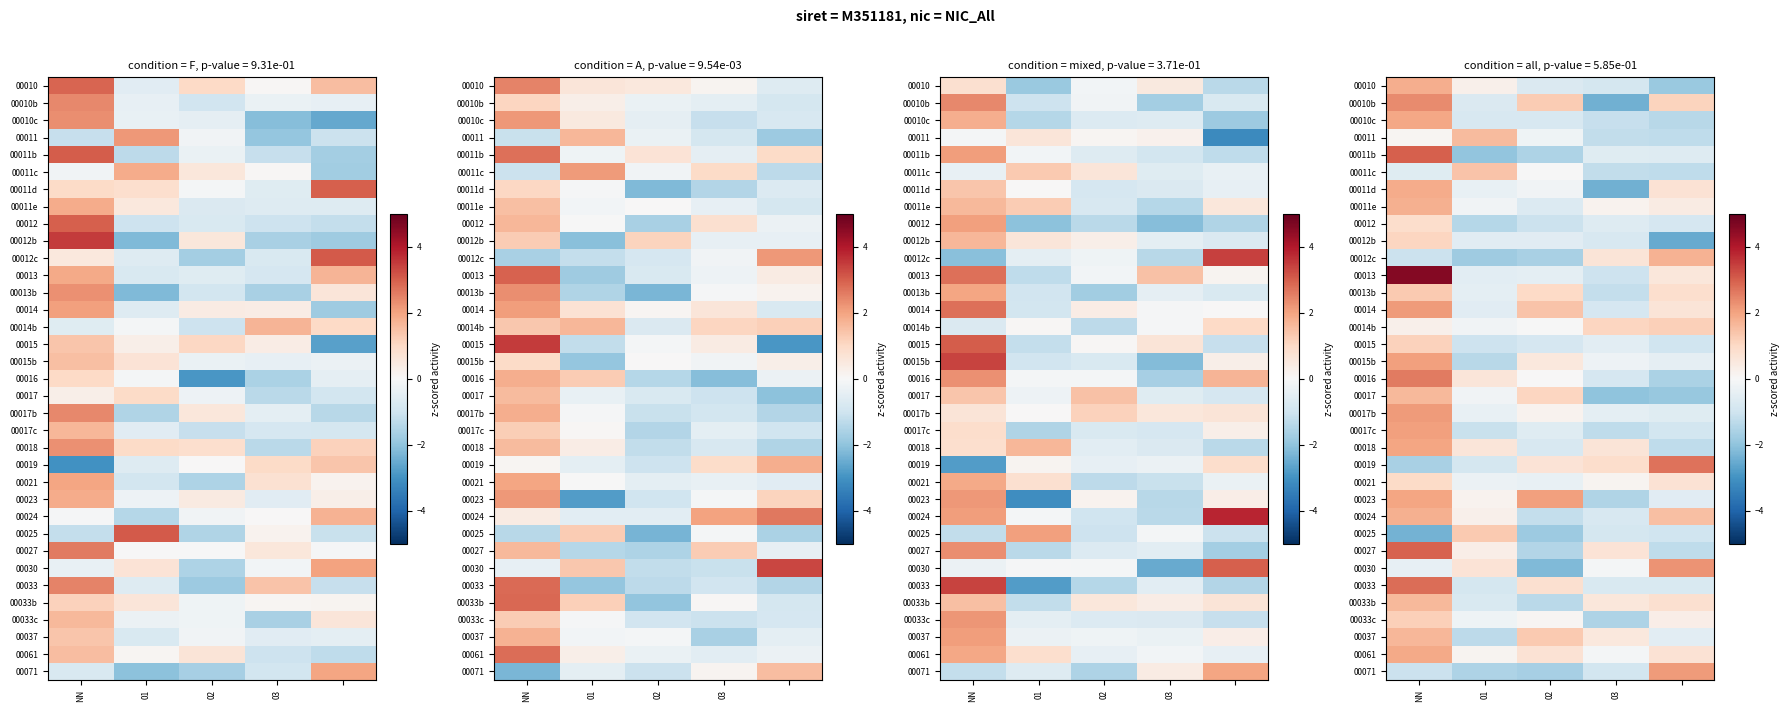

How many categories are shown in the chart?

5